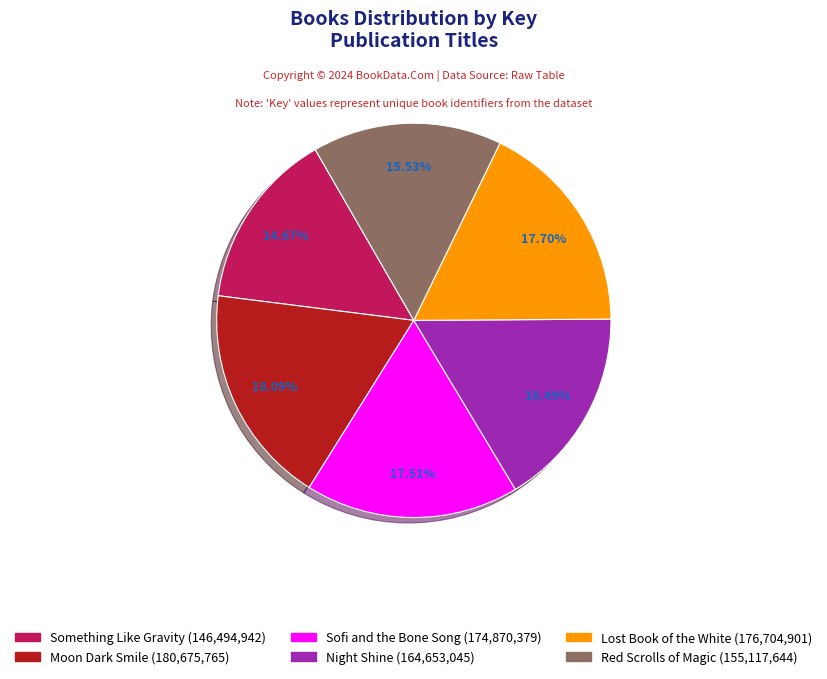

Count the number of slices in the pie.

6